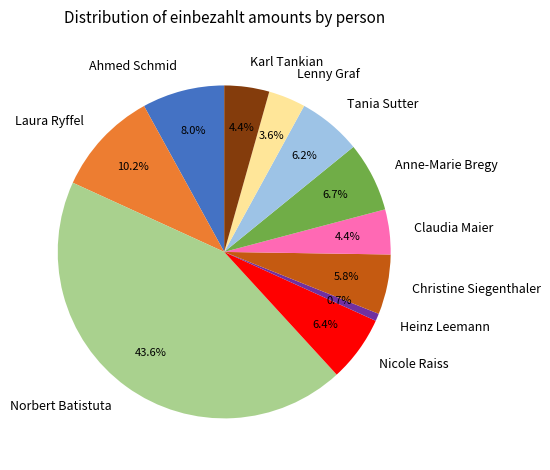

True or false: Norbert Batistuta accounts for 58% of the total.

False